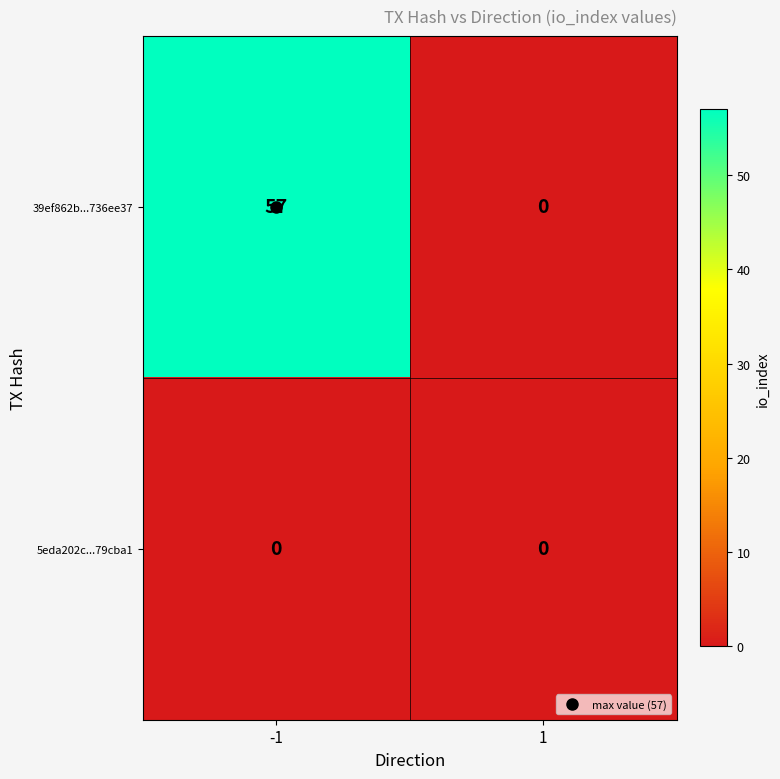

At which category is the sum across all series the highest?

-1